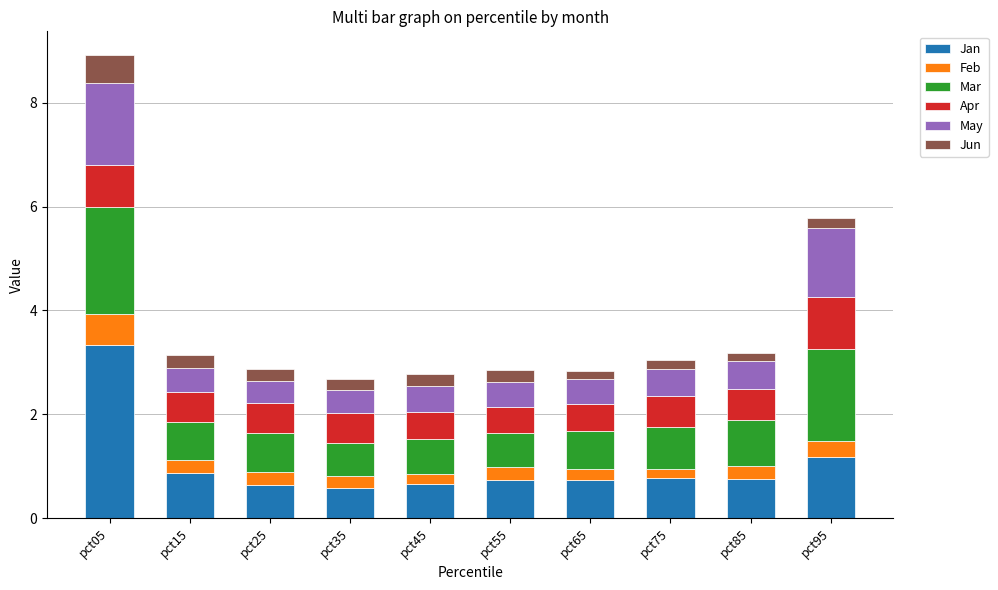

What is the total value across all series at pct55?

2.8